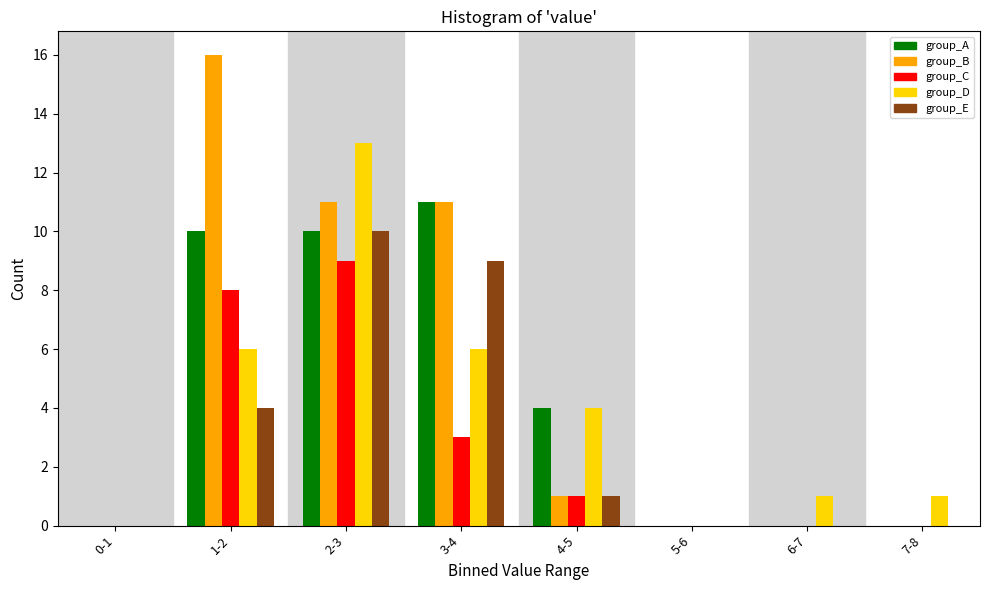

At which category is the sum across all series the highest?

2-3